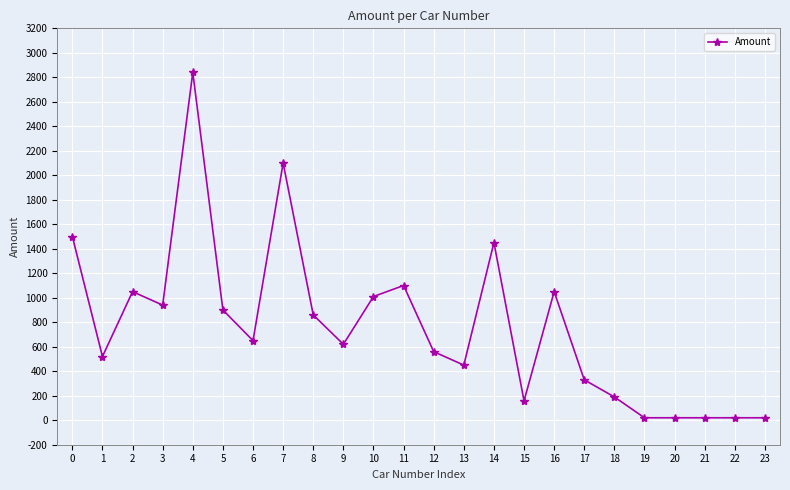

How many values are below 650?

12